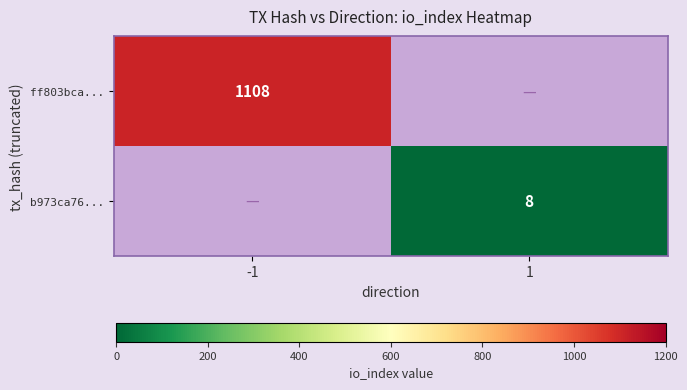

True or false: ff803bca... has a value of 1610 at -1.

False